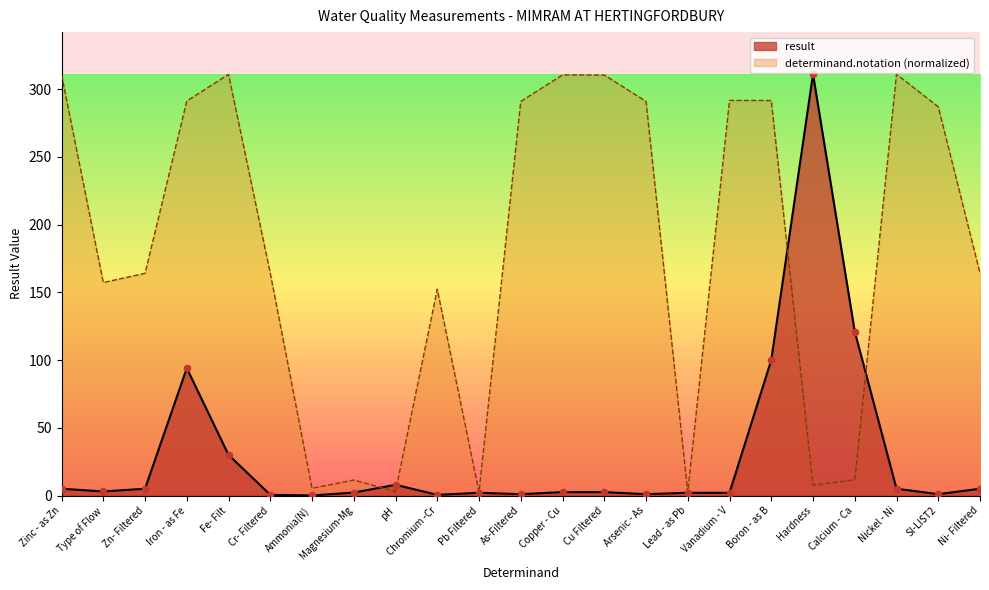

Which series contains the lowest Y value?

result